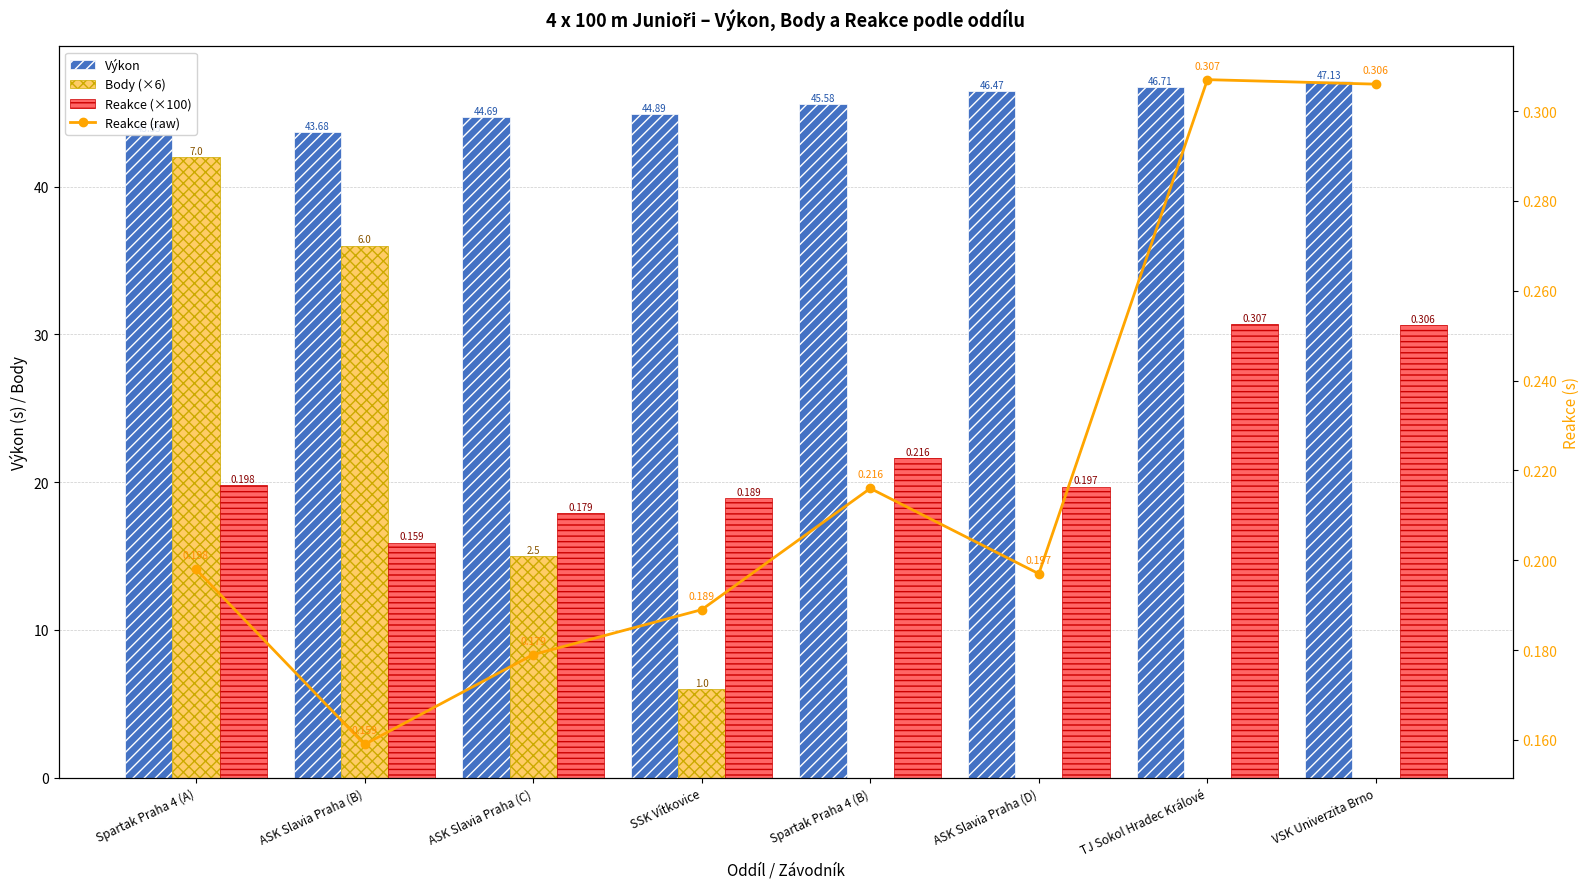

What is the difference between the highest and lowest values at VSK Univerzita Brno?

47.1